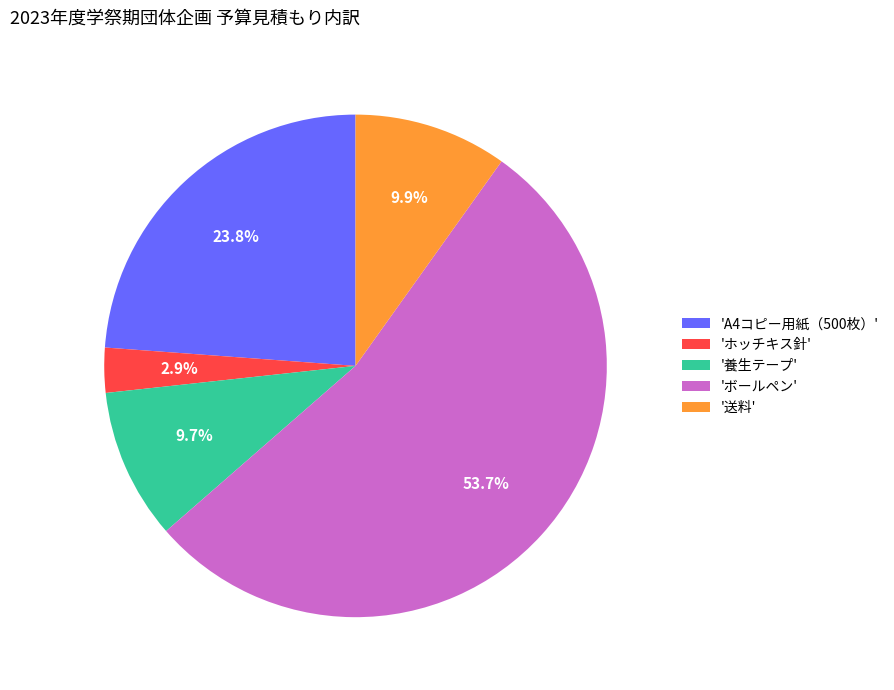

Does any single category account for the majority?

Yes